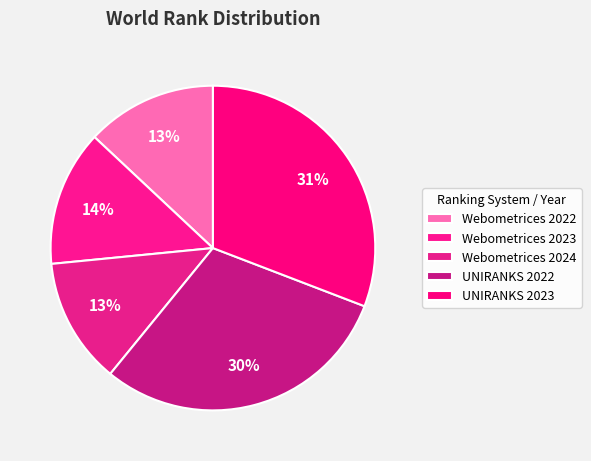

What is the smallest slice in the pie chart?

Webometrices 2024